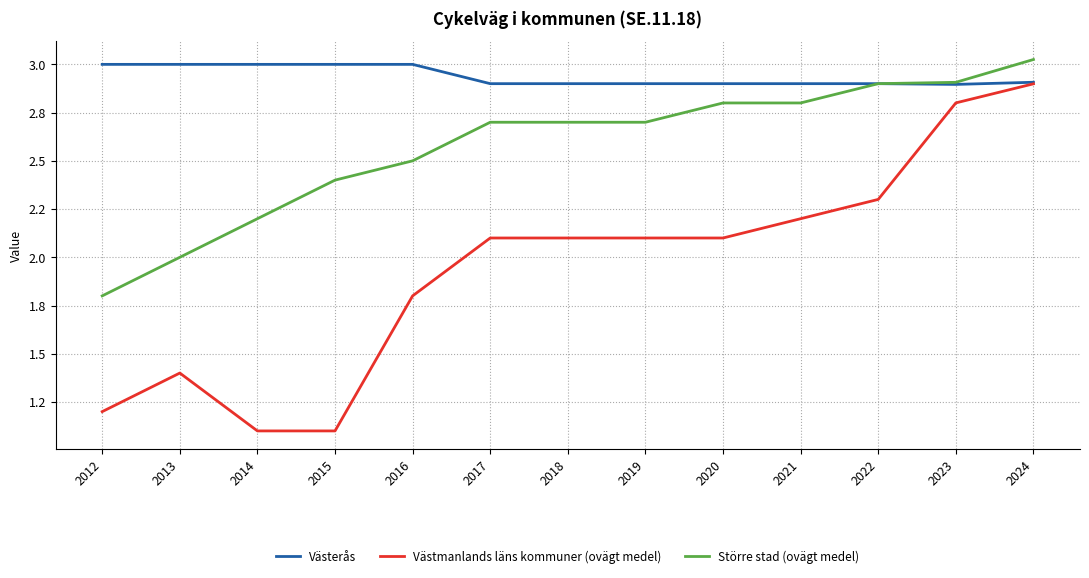

Between 2018 and 2015, which is larger?

2015